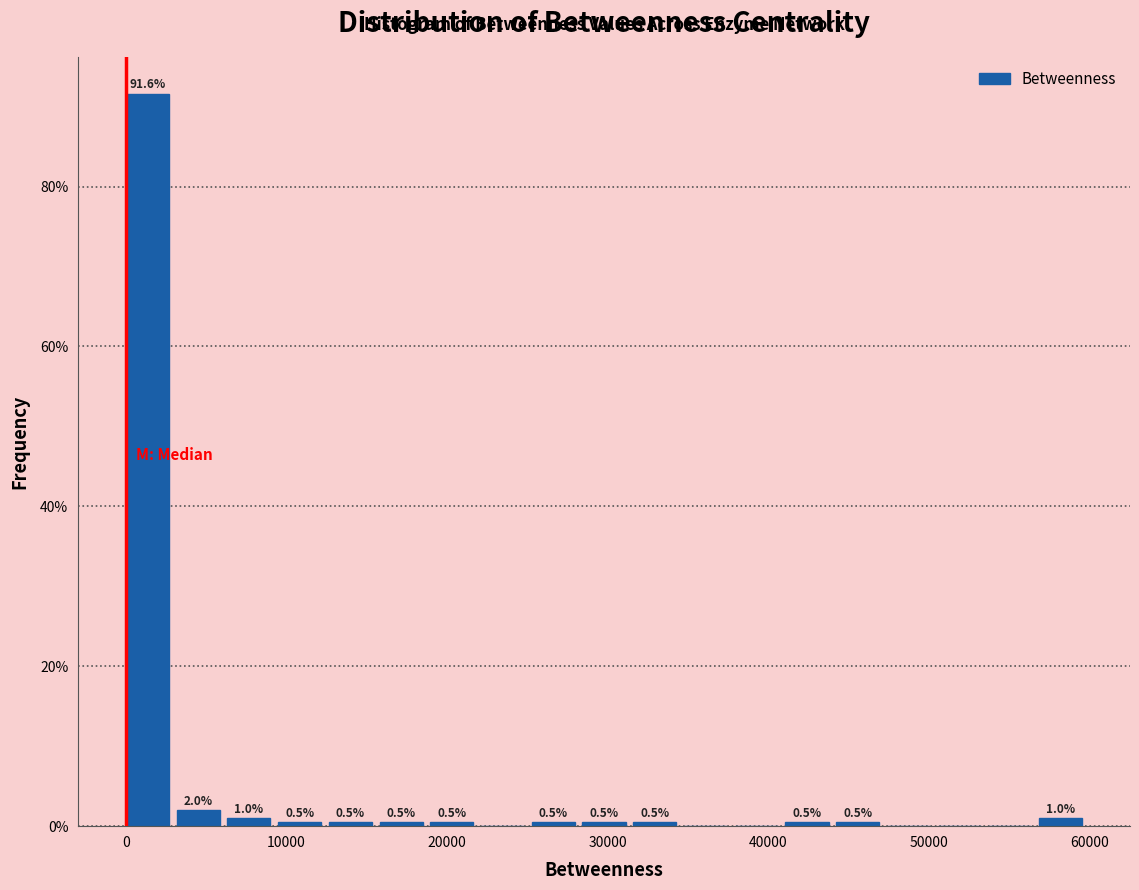

Read against the x-axis, roughly where is the centre of the tallest bar?

1000